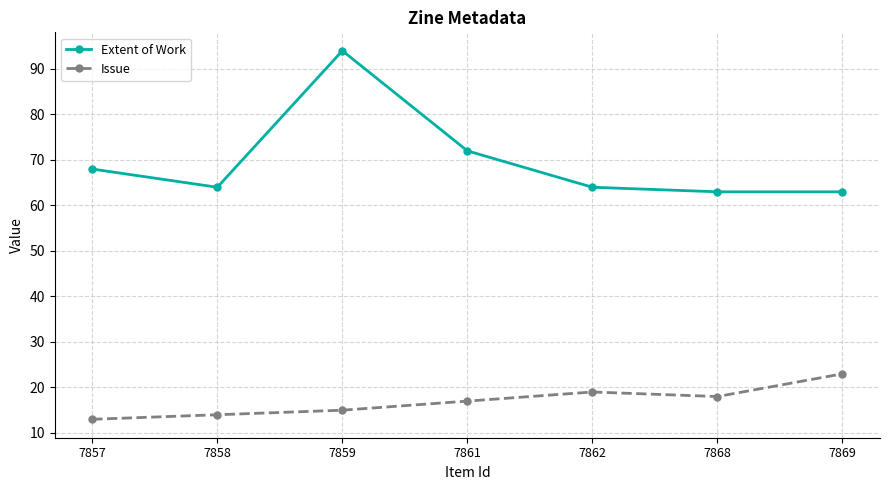

What is the approximate value of Issue at 7862?

19